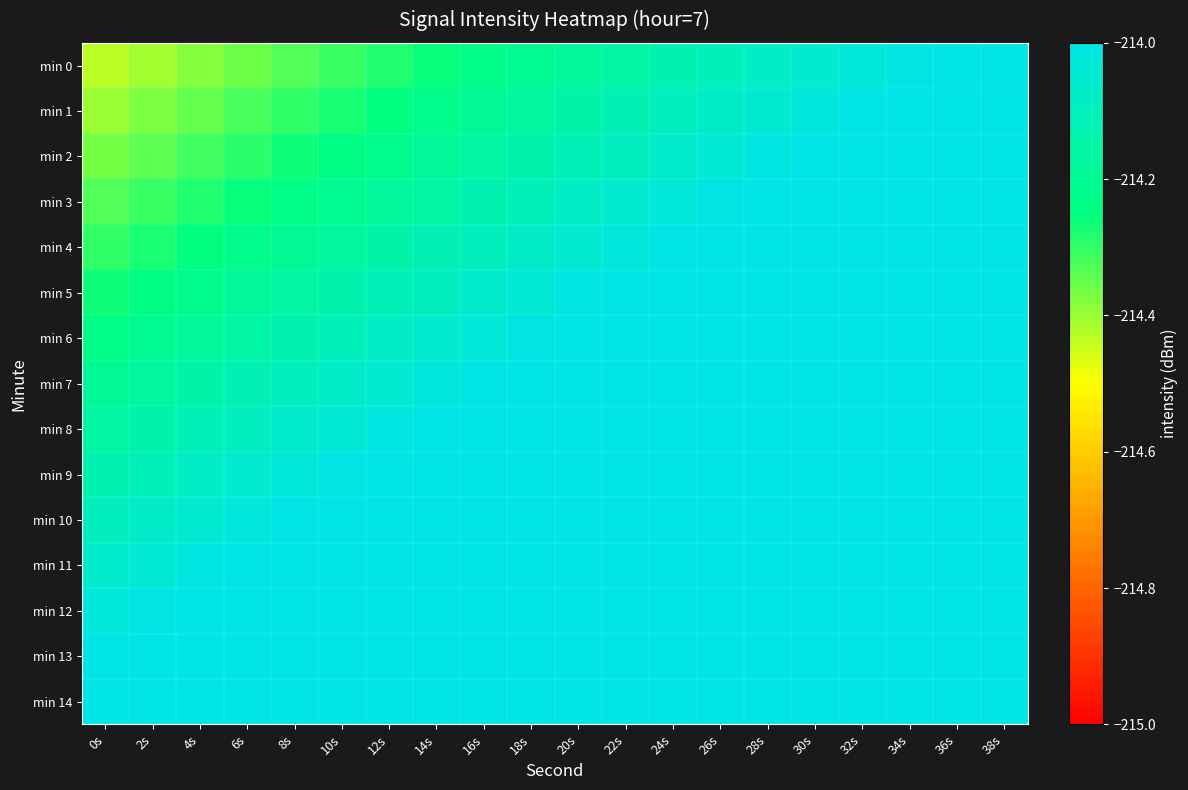

Between 10s and 24s, which is larger?

24s